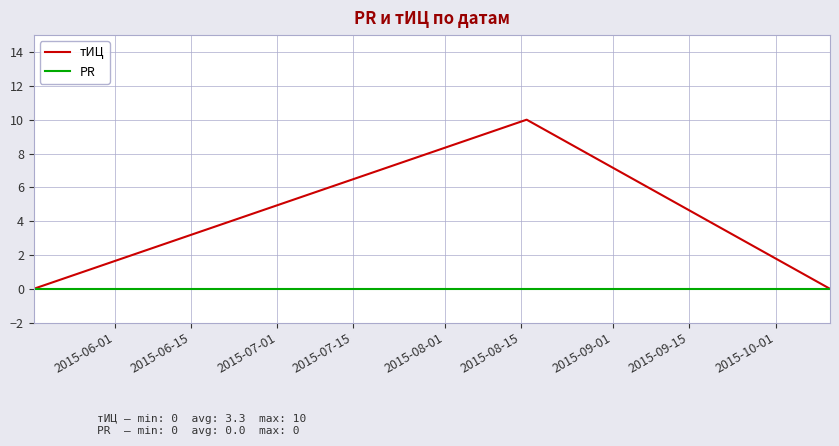

Which series has the largest range (max minus min)?

тИЦ